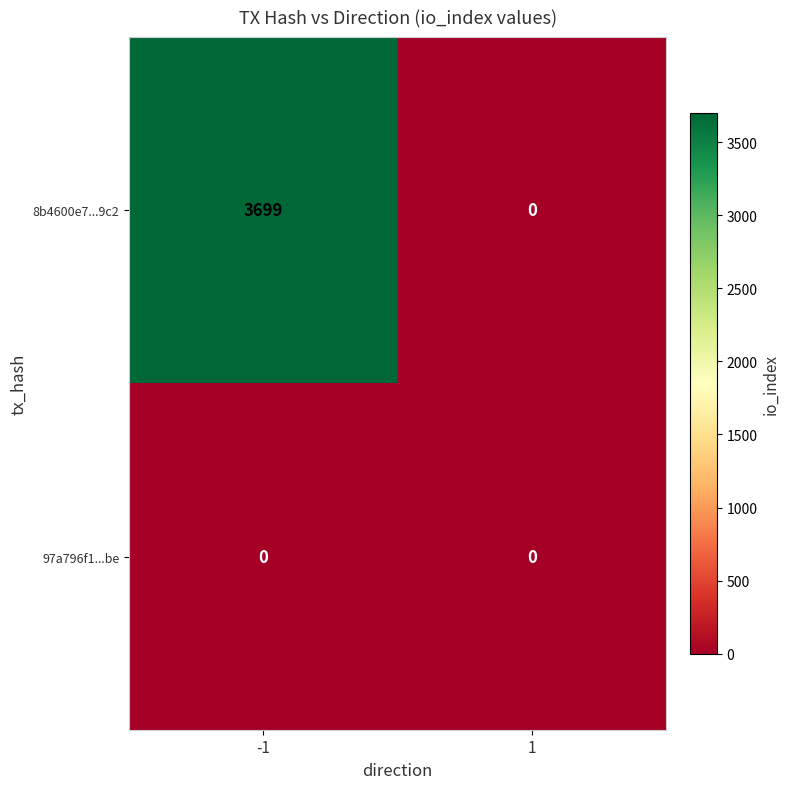

Which series has the widest spread of values?

8b4600e7...9c2